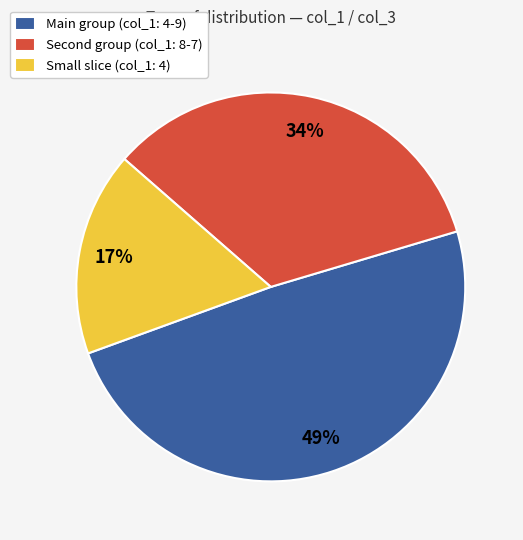

To the nearest percent, what percentage of the pie is Main group (col_1: 4-9)?

49%